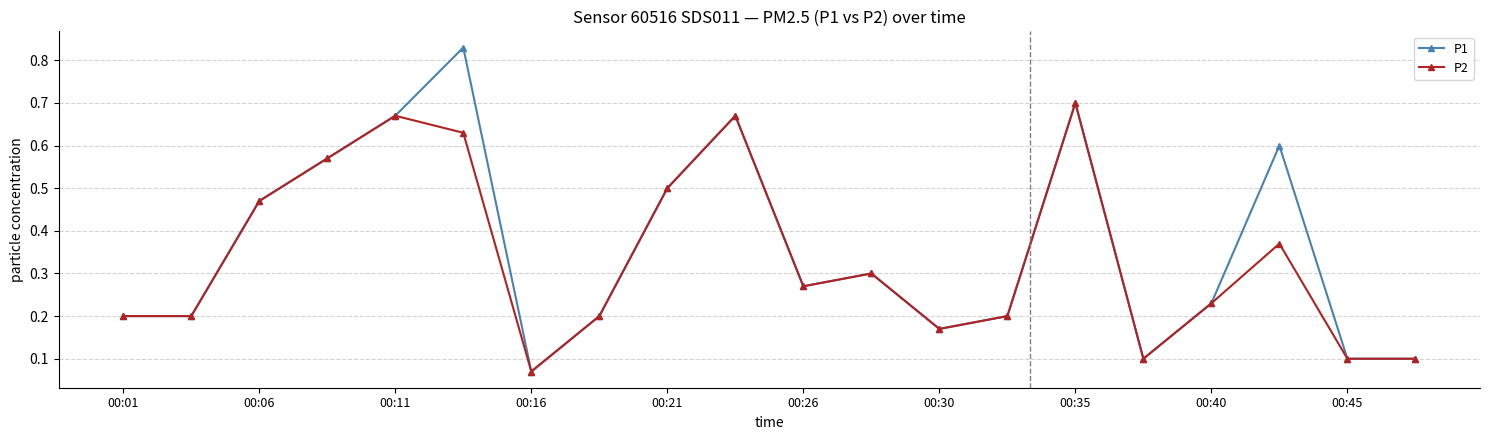

Which series has the largest range (max minus min)?

P1